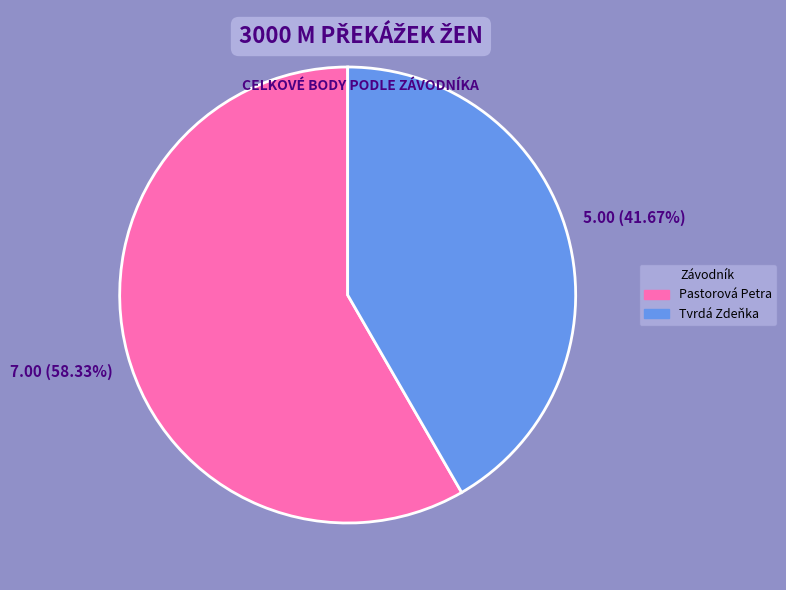

What is the ratio of the value at Tvrdá Zdeňka to the value at Pastorová Petra?

0.7